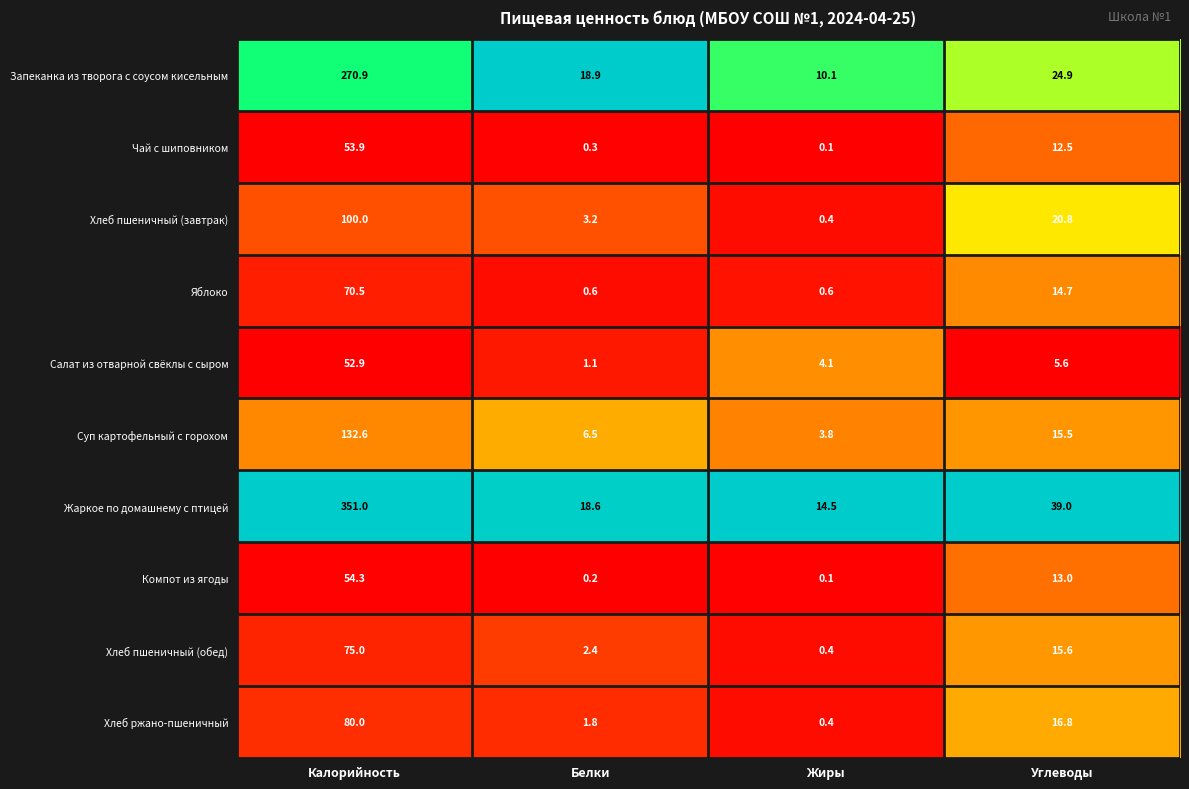

Which label corresponds to the largest value in the chart?

Калорийность